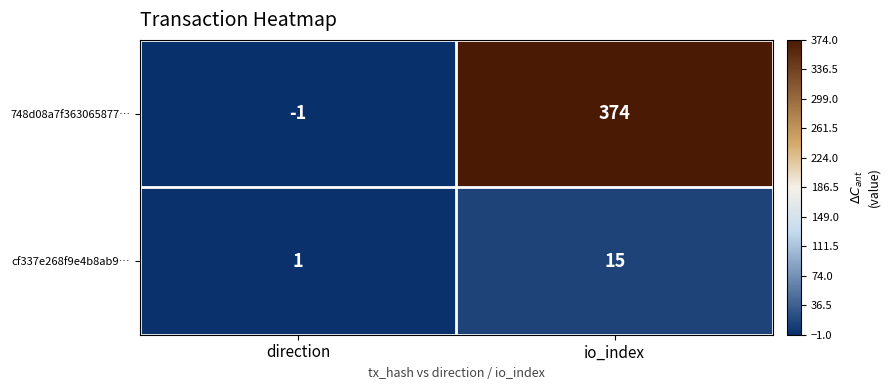

Where is 748d08a7f363065877… nearest to the value 186?

direction